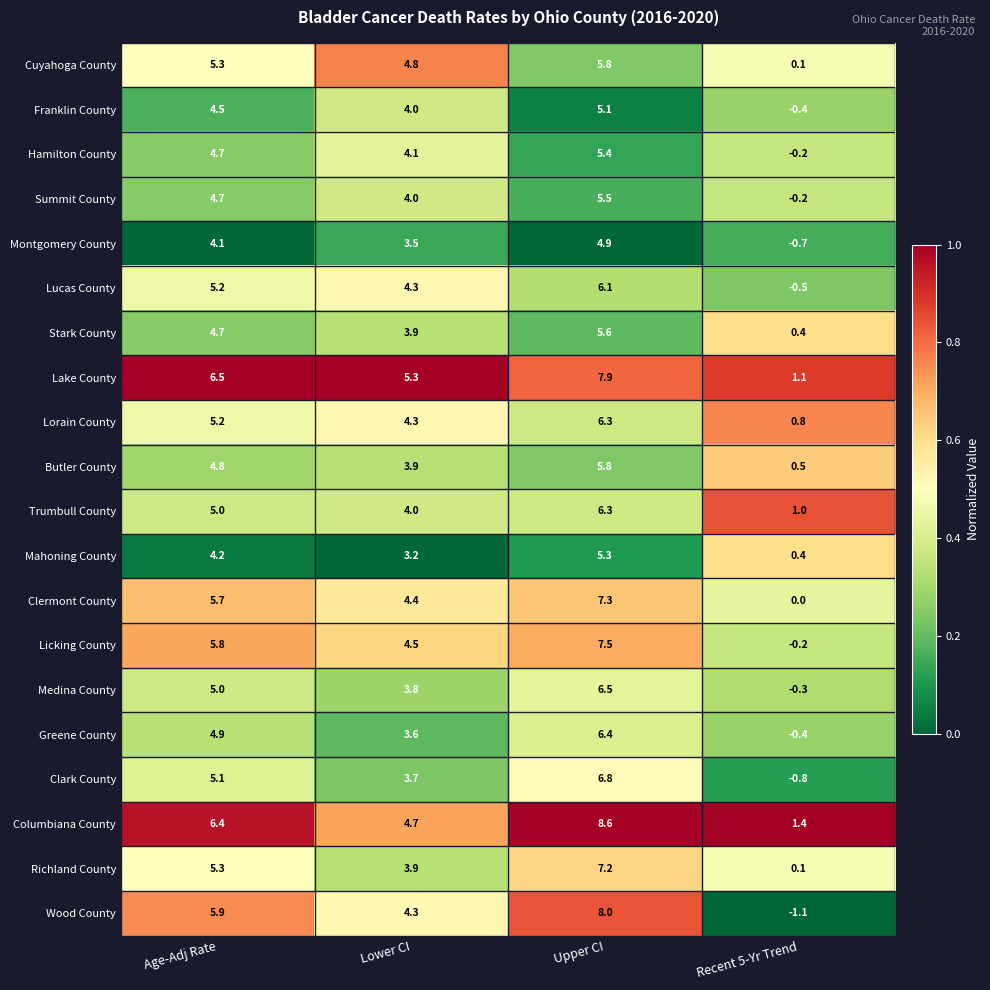

What is the average value of the Licking County series?

4.4